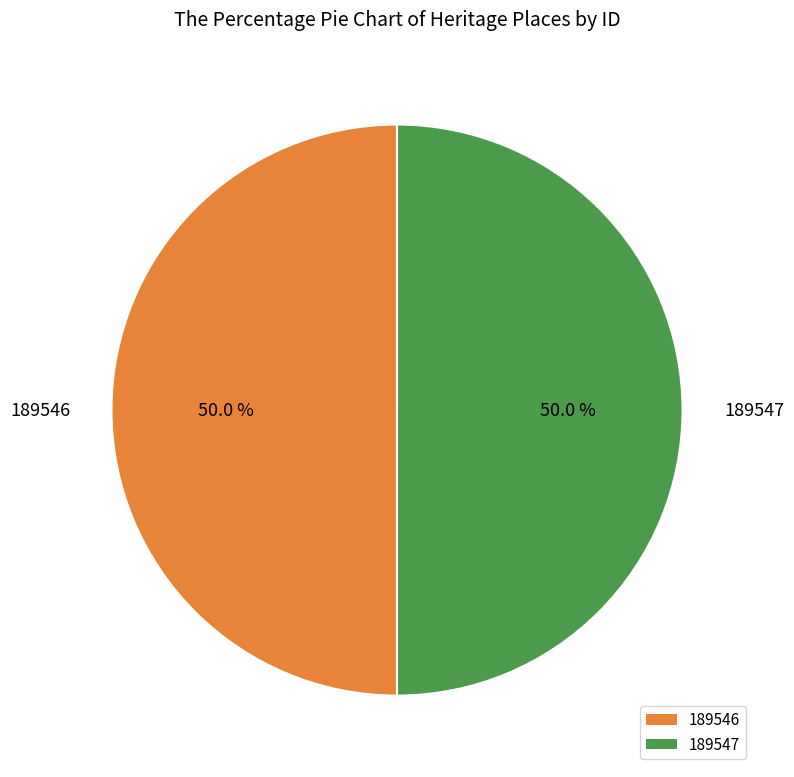

What portion of the pie excludes 189546?

50.0%